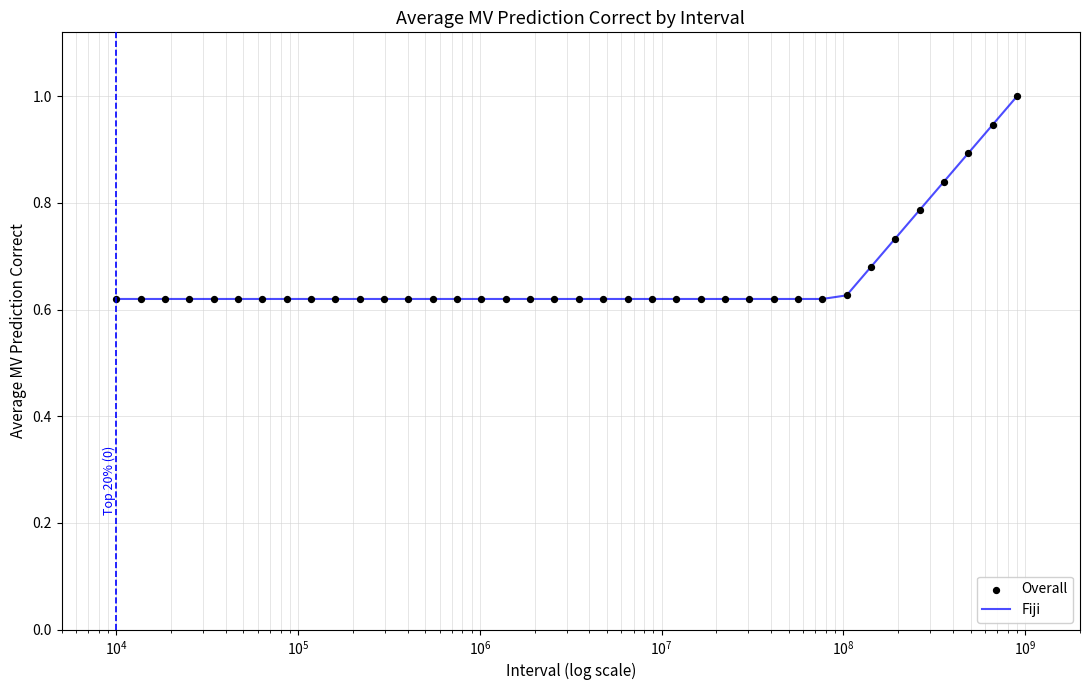

What is the greatest value displayed?

1.0